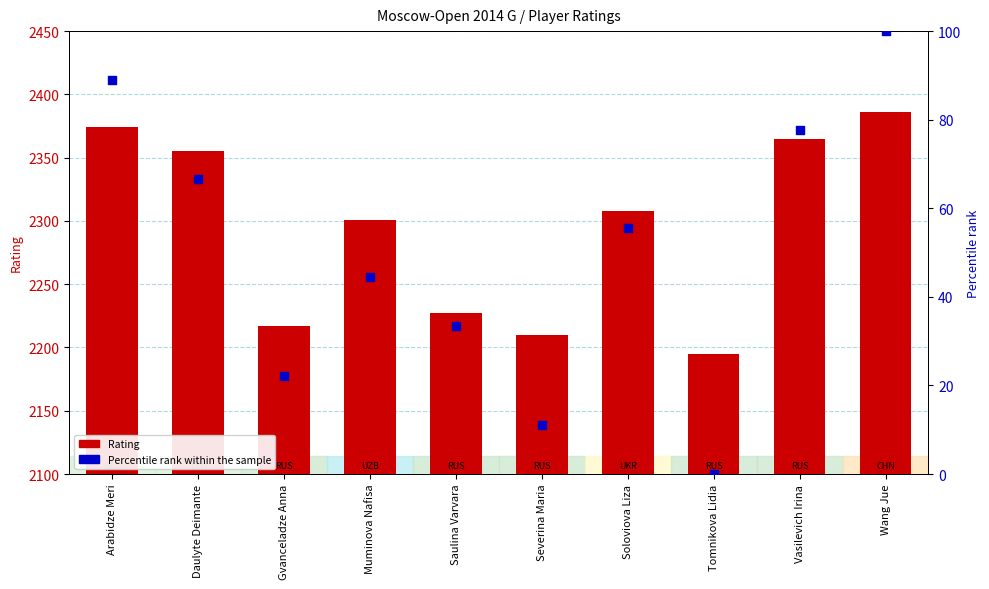

What are all the series names shown in the legend?

Rating, Percentile rank within the sample